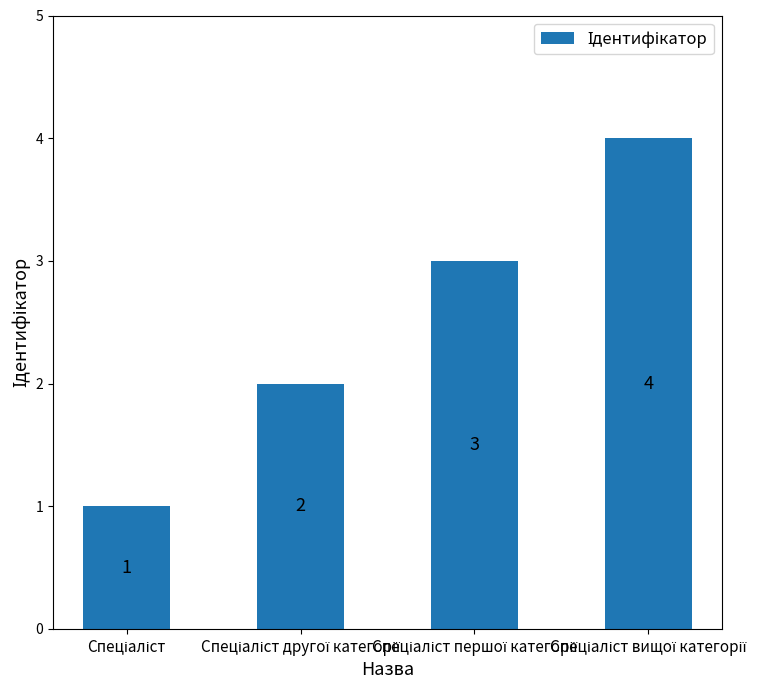

Count the values in the range 2 to 4.

3